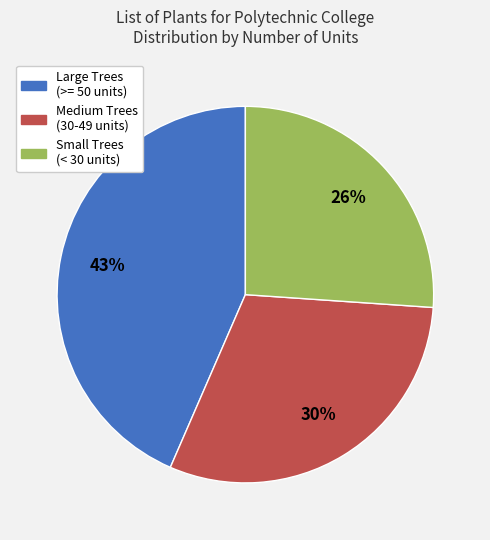

Does any single category account for the majority?

No